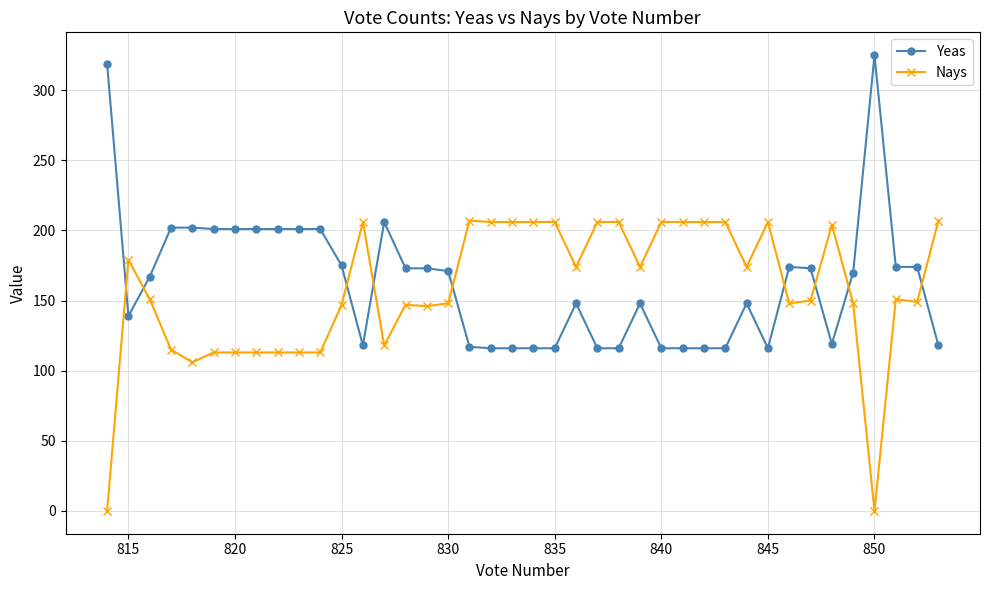

What is the maximum value shown in the chart?

325